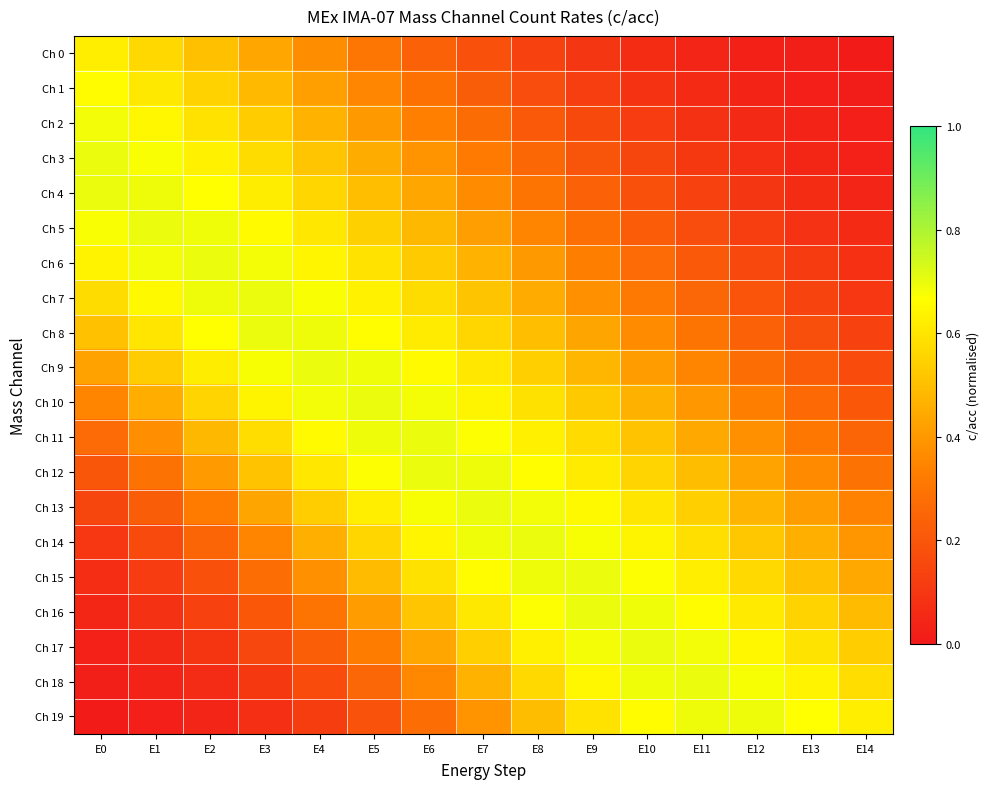

How many categories are shown in the chart?

15